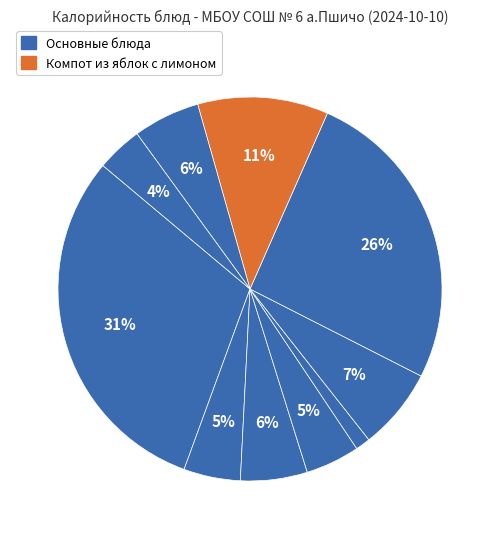

Does any single category account for the majority?

No